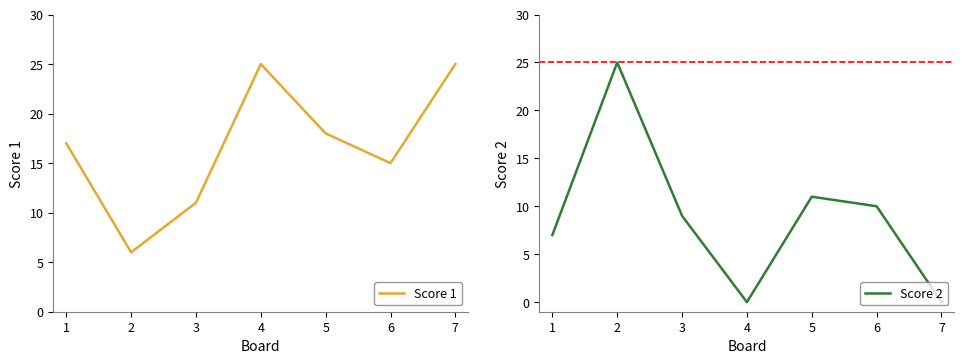

True or false: Score 1 has a value of 6 at 6.

False